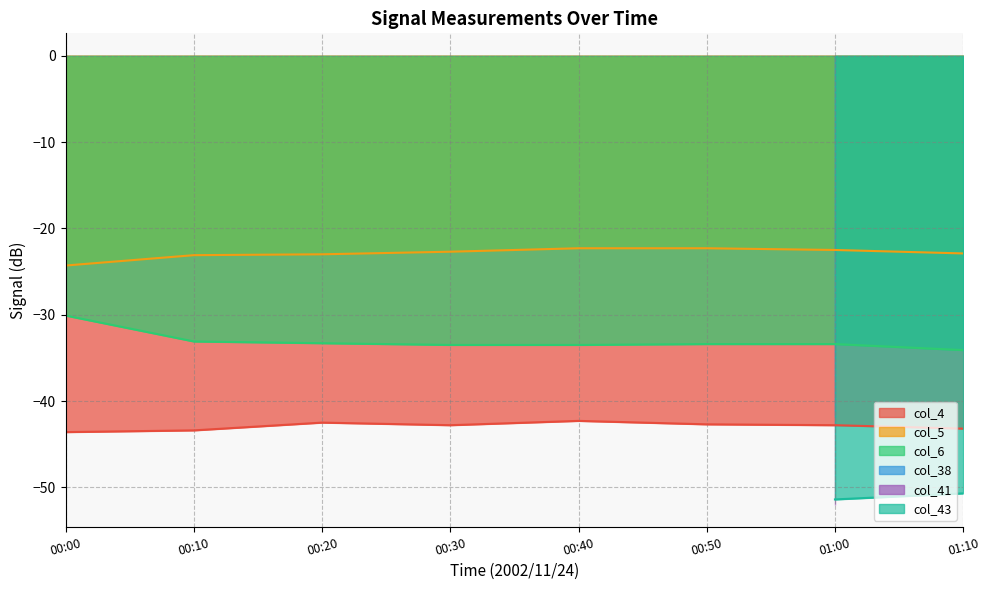

True or false: col_6 and col_4 intersect in this chart.

False